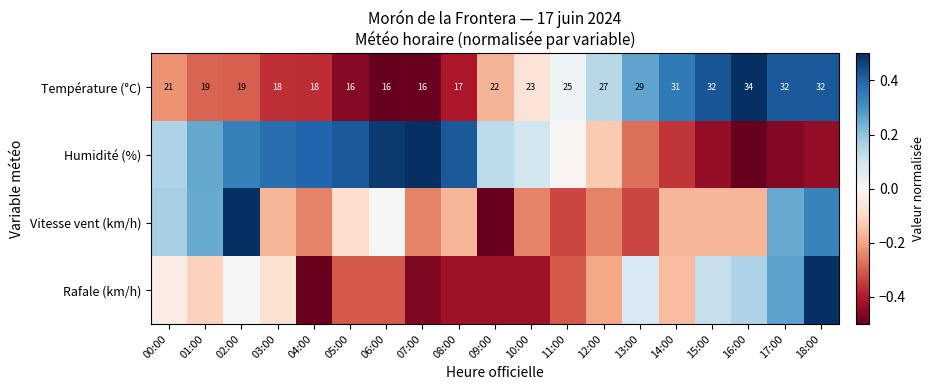

What is the lowest value of the Température (°C) series?

-0.5